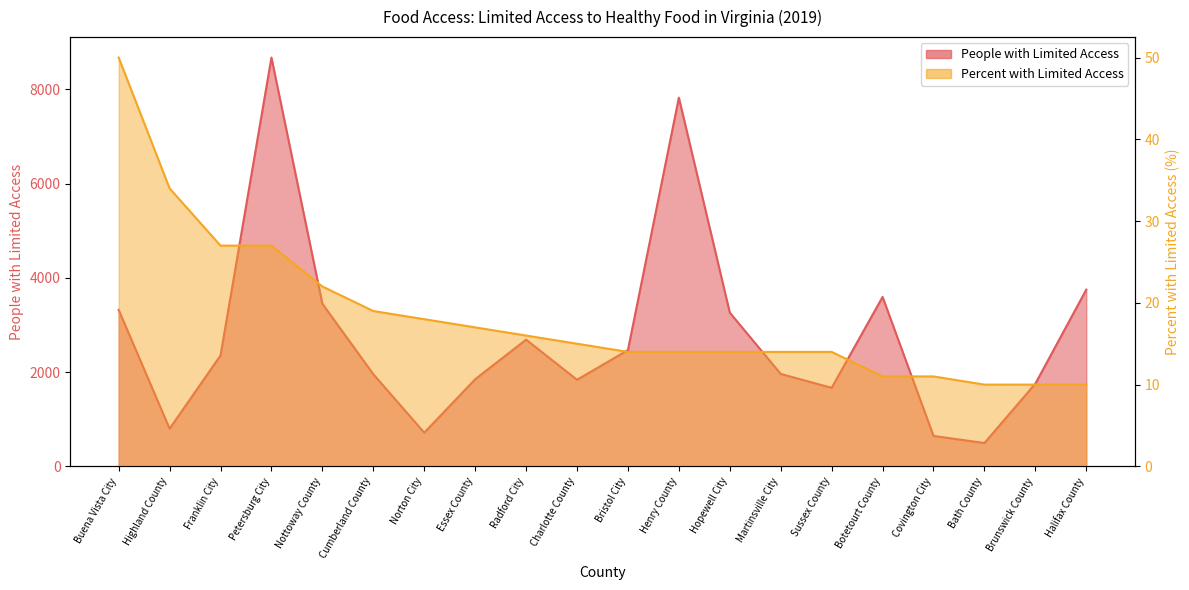

At how many categories does at least one series exceed 2985?

7